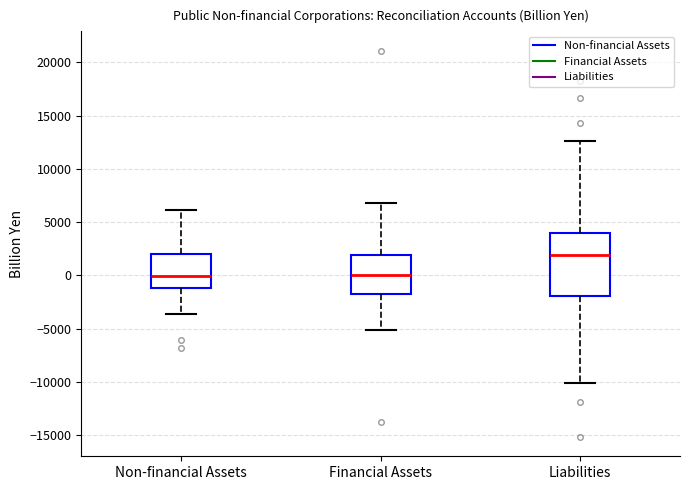

Where does the lower whisker of the box for Non-financial Assets end on the y-axis? The values are not printed on the chart, so give them approximately, as read against the axis.

-3500